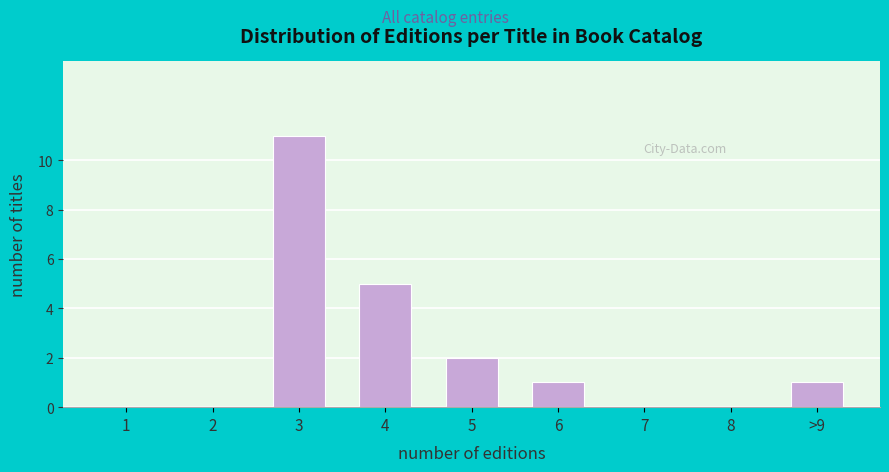

Reading right to left, extract all data points from this chart.

>9=1	8=0	7=0	6=1	5=2	4=5	3=11	2=0	1=0